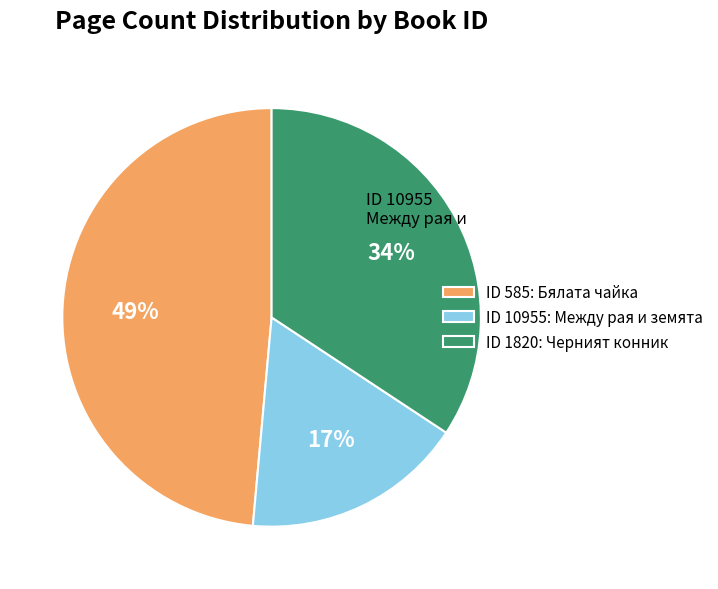

How many segments does this pie chart have?

3